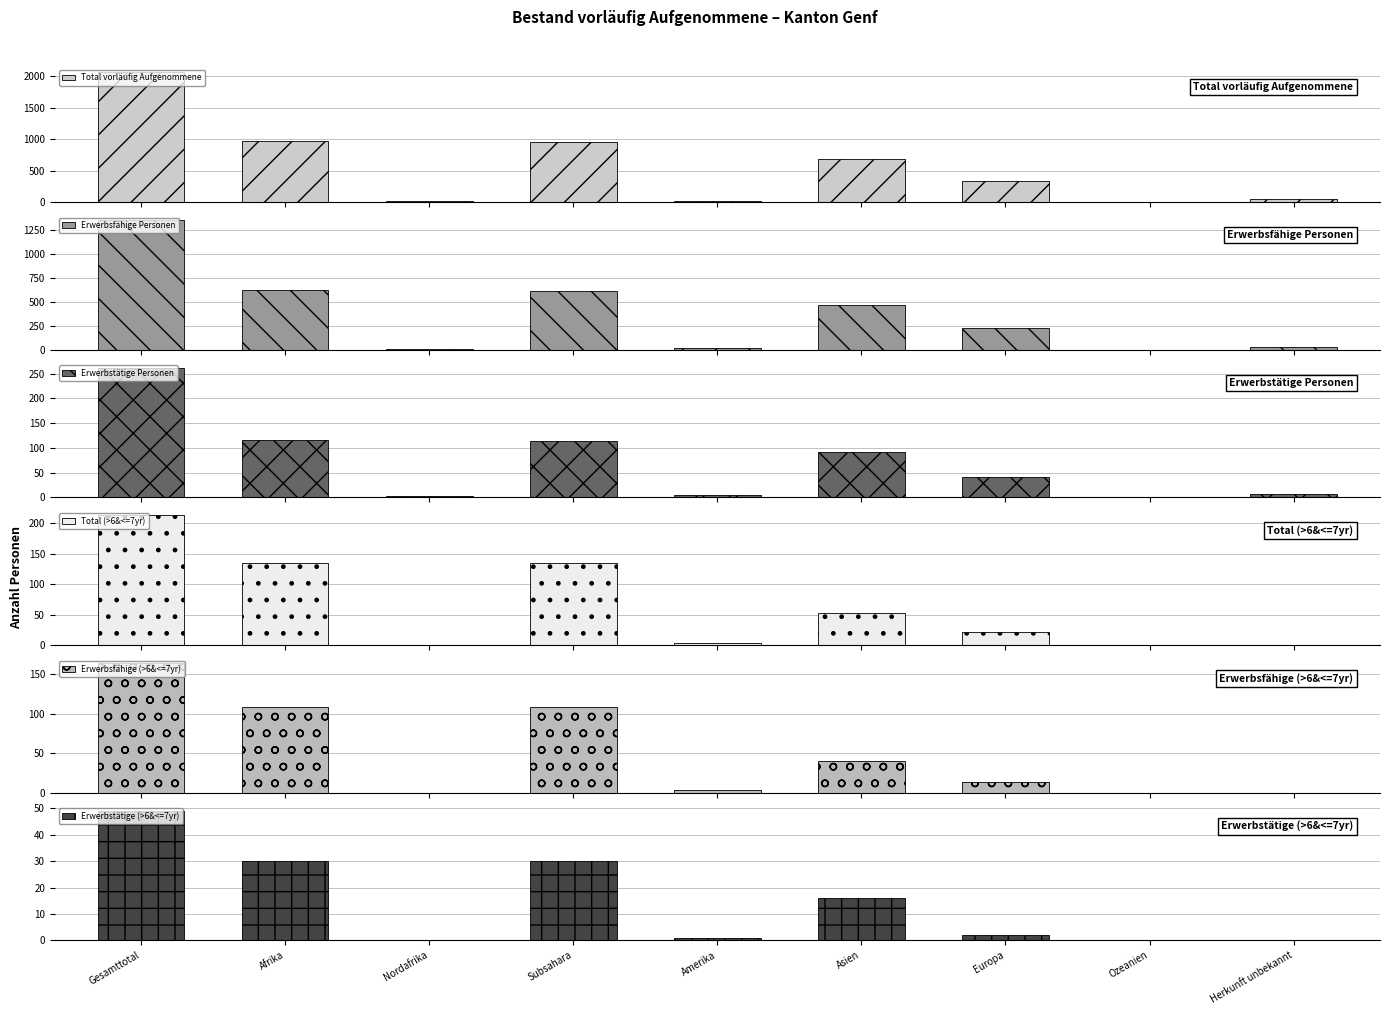

How many bars are there in total?

54